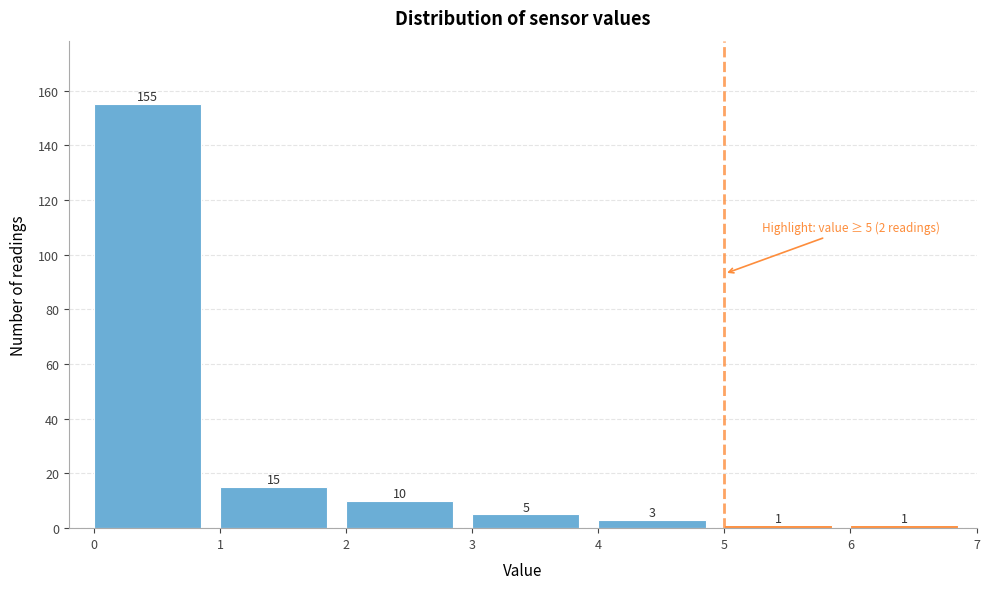

Reading left to right, list every bar in this chart as the range it spans on the x-axis followed by its height.

0 to 1: 155
1 to 2: 15
2 to 3: 10
3 to 4: 5
4 to 5: 3
5 to 6: 1
6 to 7: 1